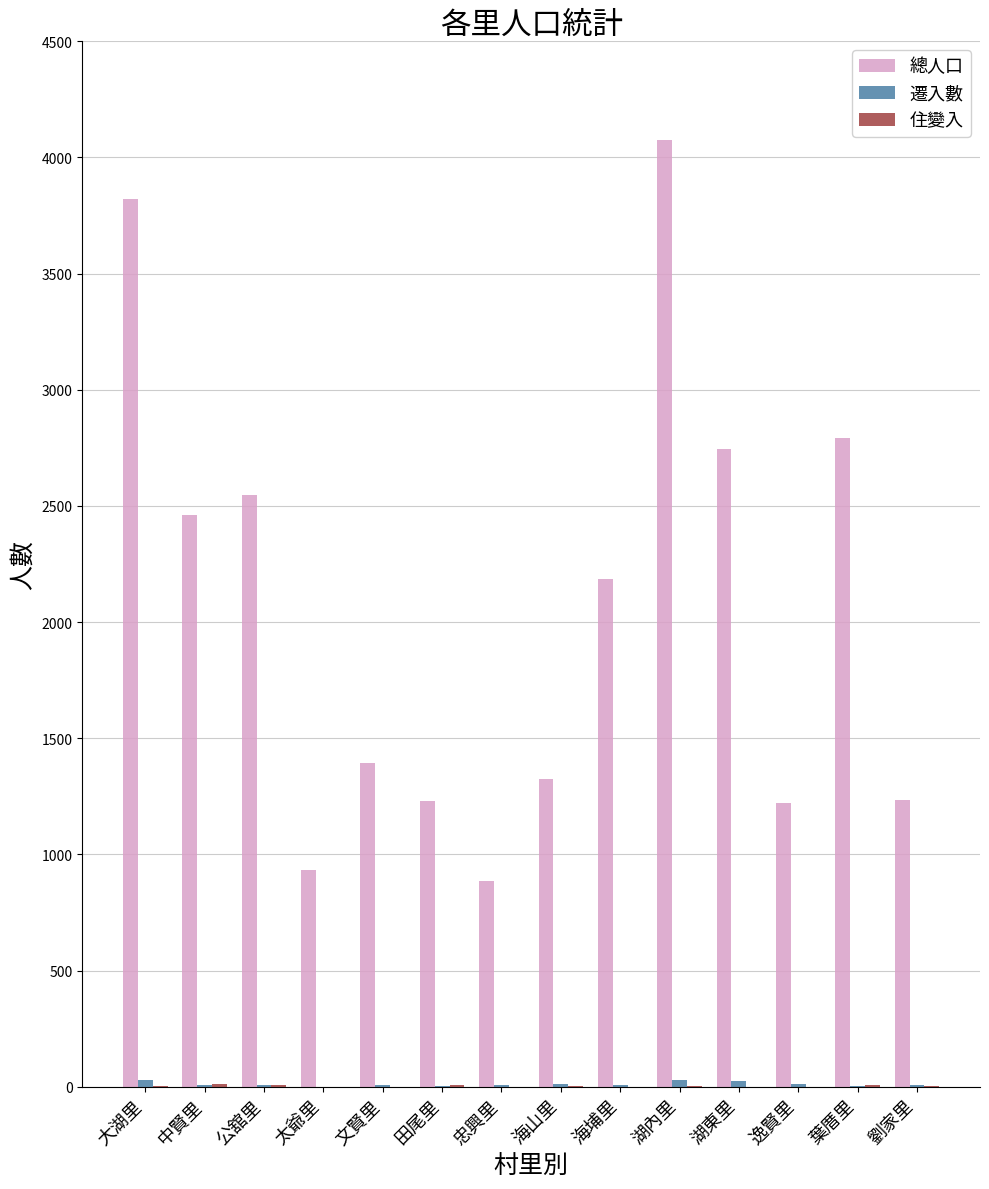

How many groups of bars are there?

14